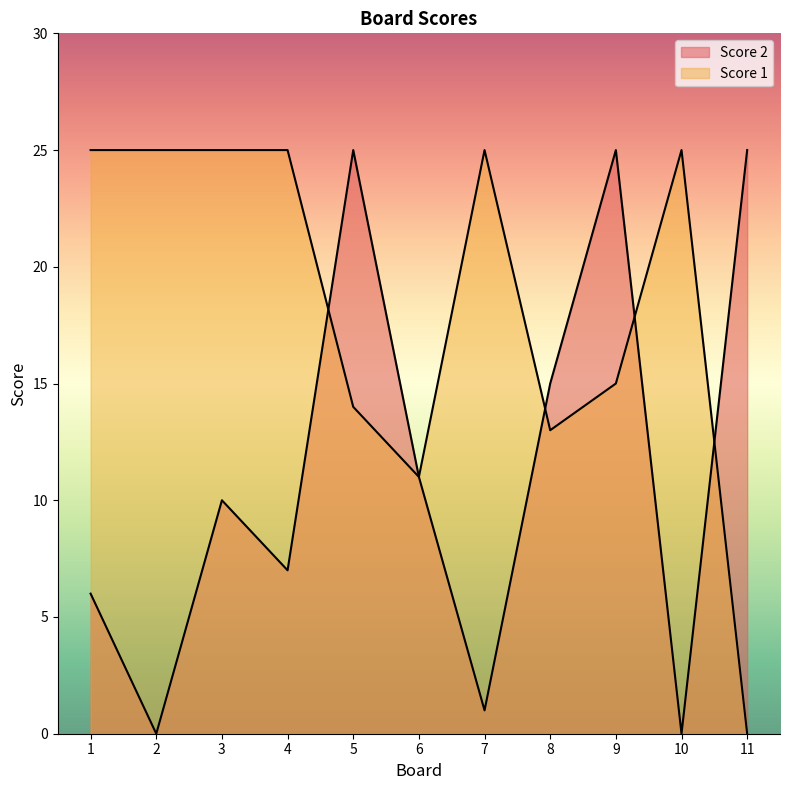

Between 9 and 11, which series saw the biggest shift?

Score 1